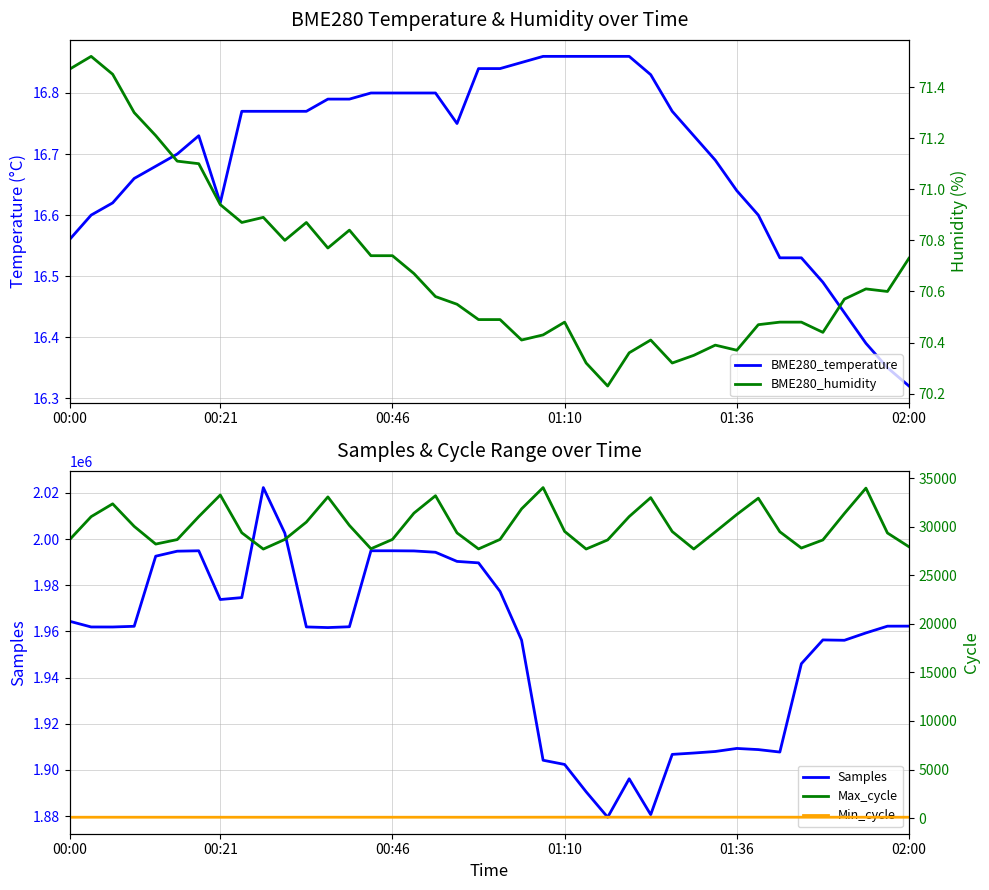

Is it true that Samples equals 3007565 at 00:00?

False